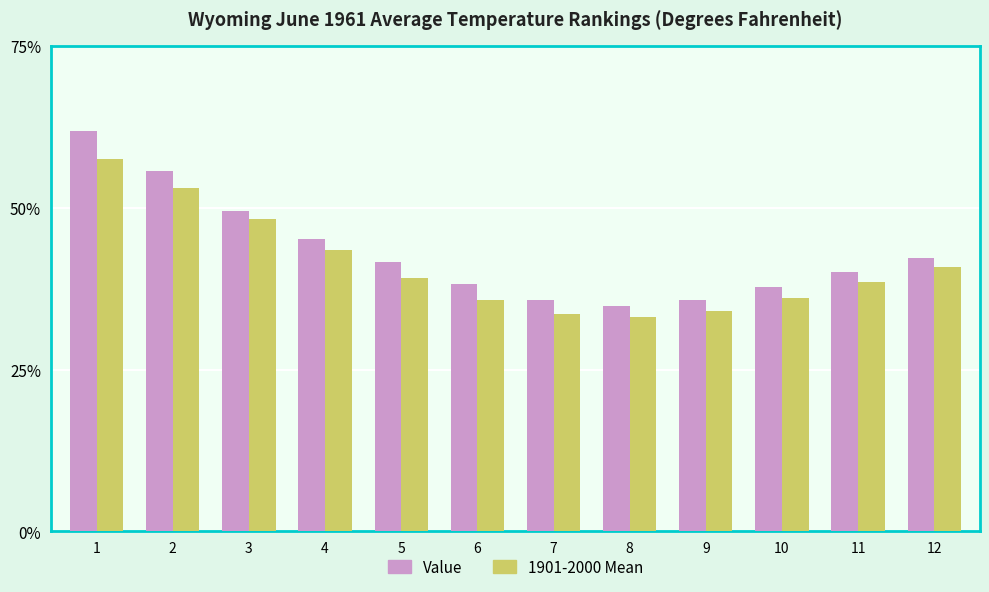

At which label does Value first exceed 41?

1